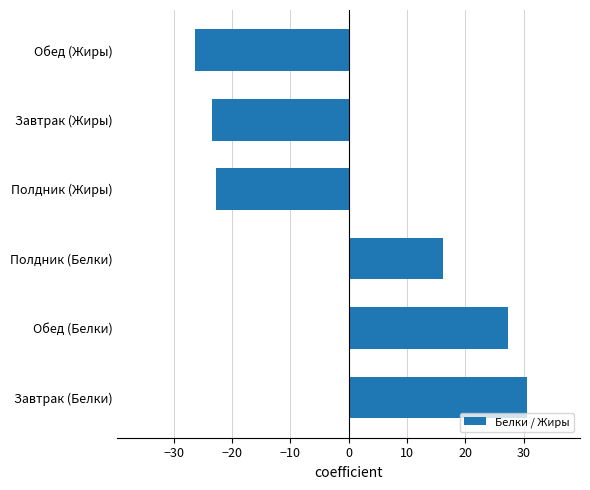

How many bars are there in total?

6